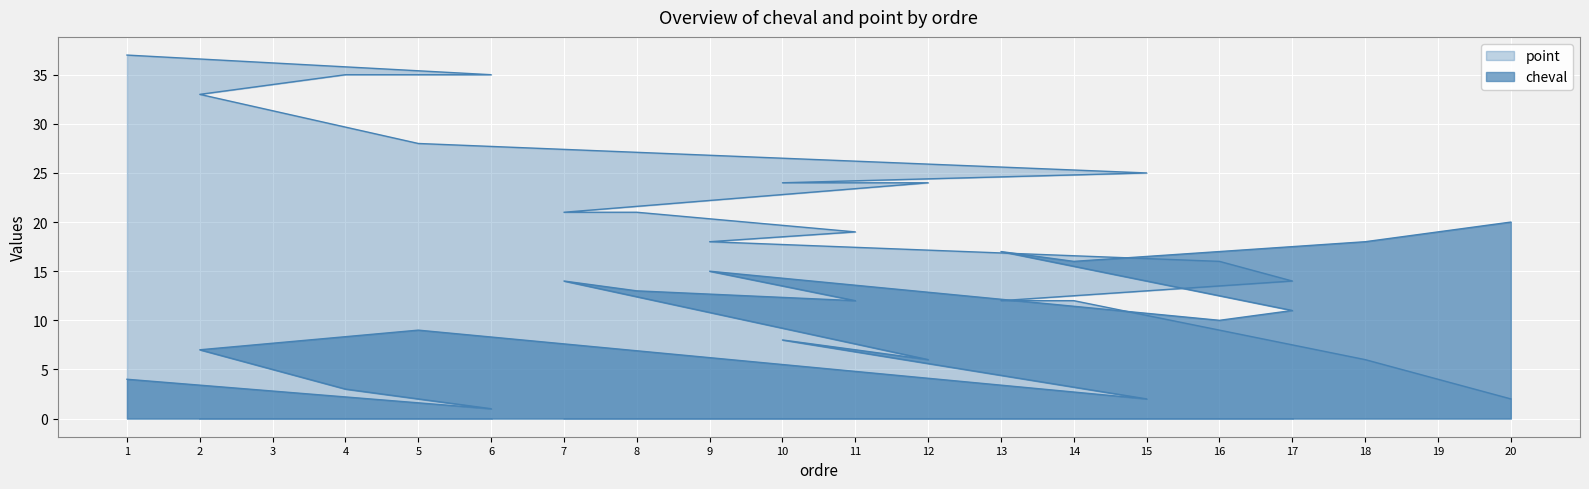

Where is cheval nearest to the value 10?

16